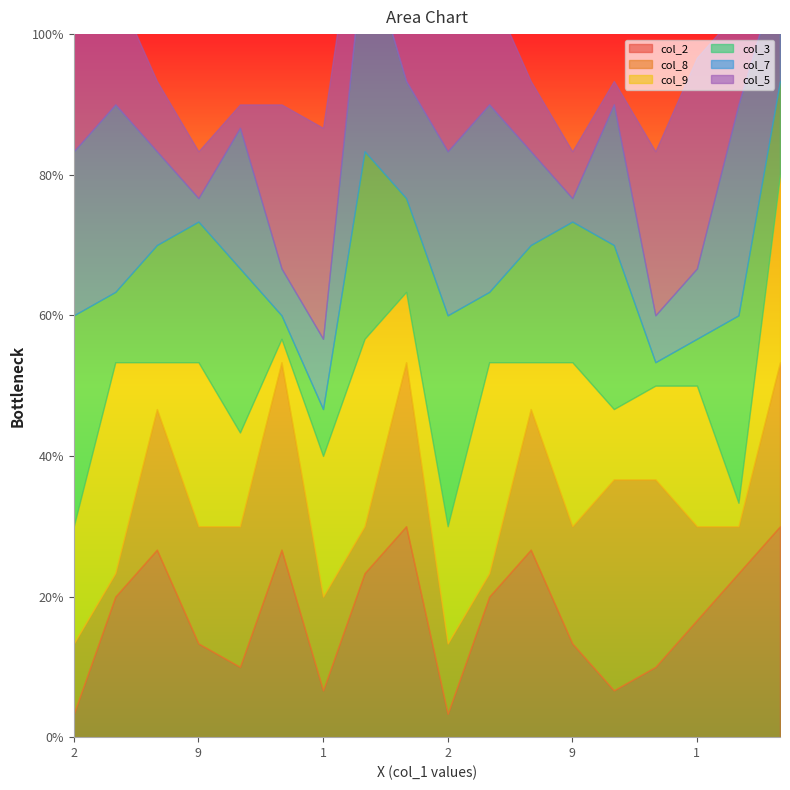

What is the average value of the col_2 series?

5